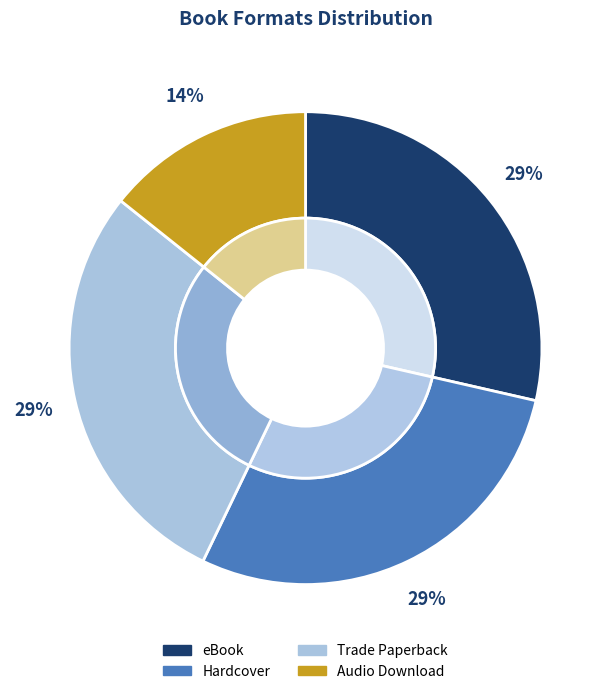

How many segments does this pie chart have?

4